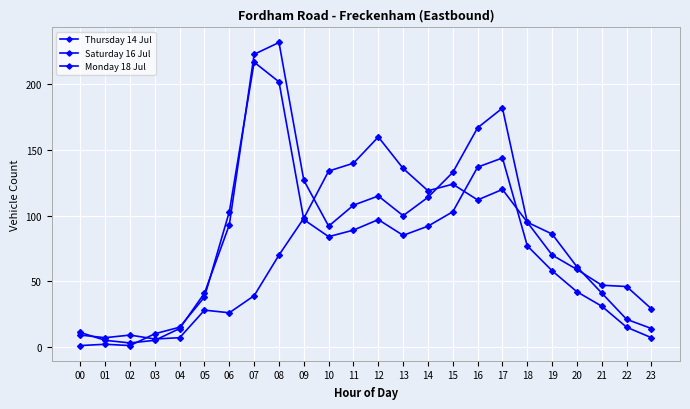

How many lines are shown in the chart?

3